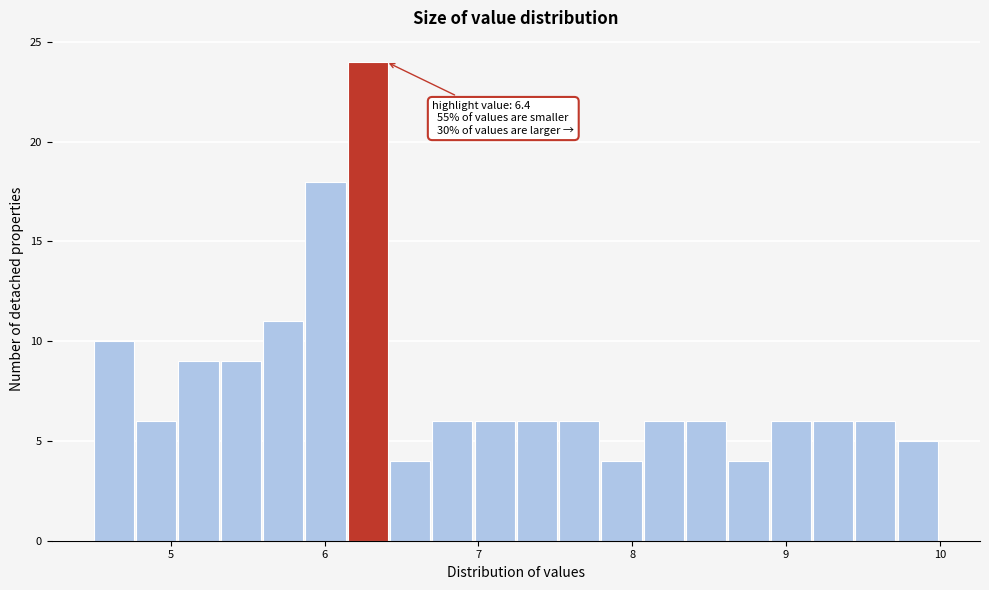

Around what value on the x-axis is the tallest bar? Give the approximate position of its centre, as read against the axis.

6.3